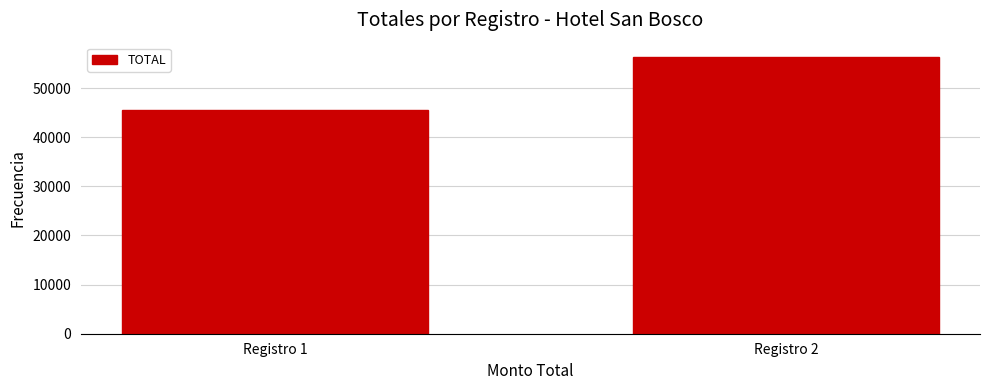

Reading right to left, what are all the values shown in this chart?

56430	45494